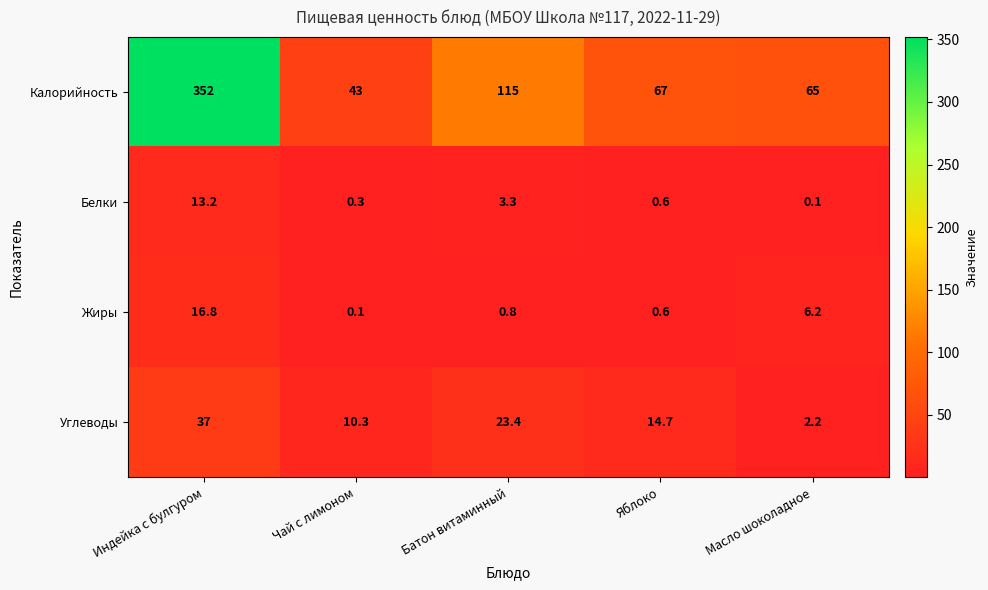

At which category is the sum across all series the highest?

Индейка с булгуром